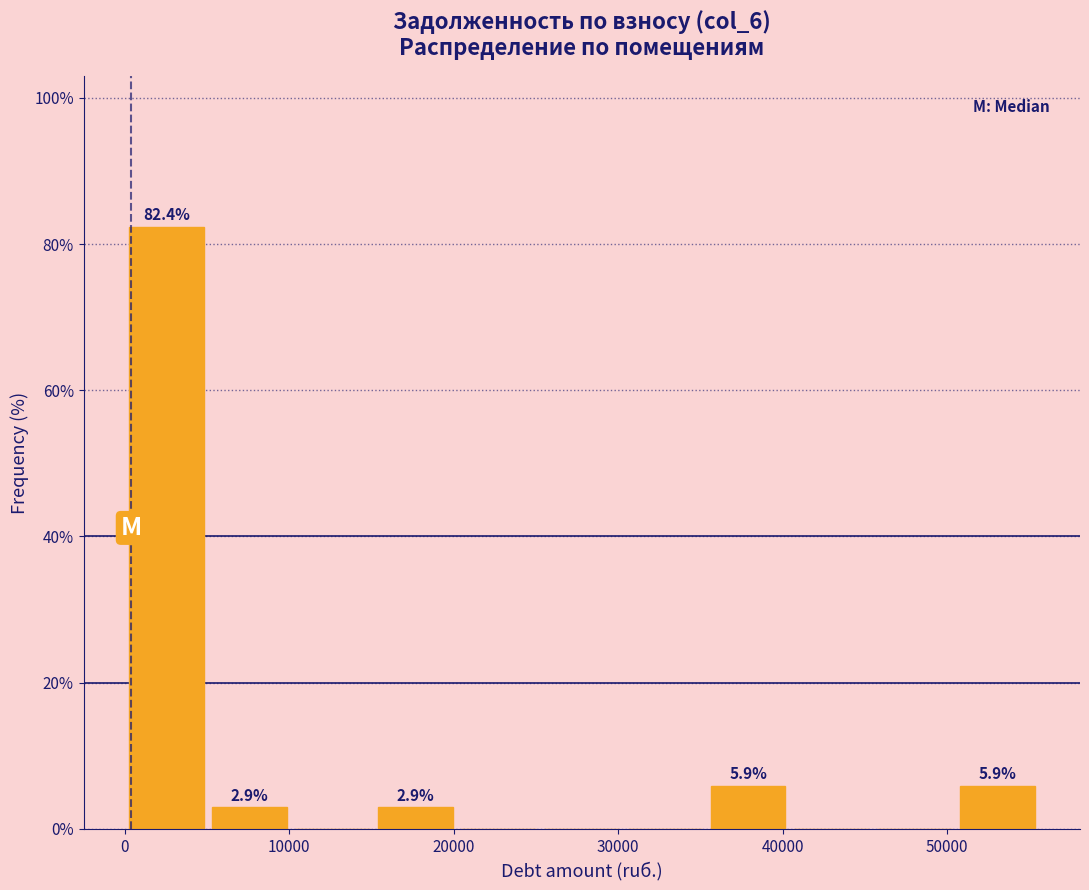

Which range on the x-axis has the tallest bar?

0 to 5000